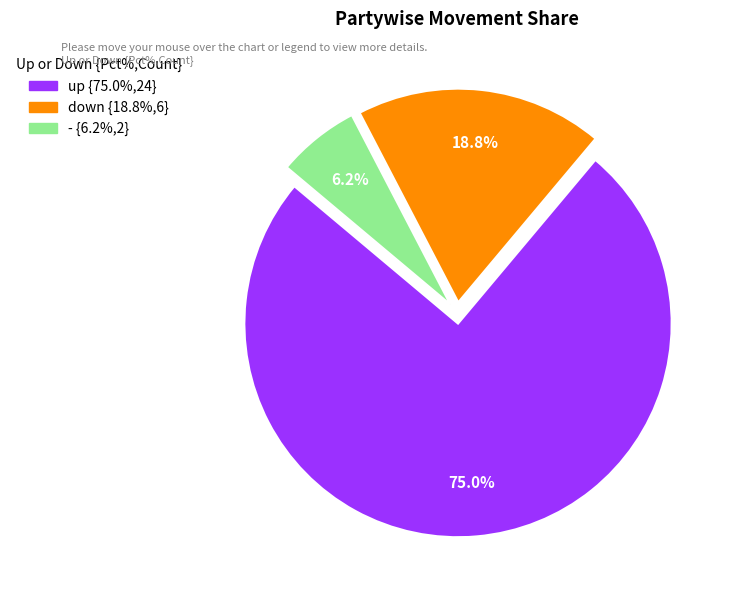

What percentage is the - slice, to the nearest percent?

6%